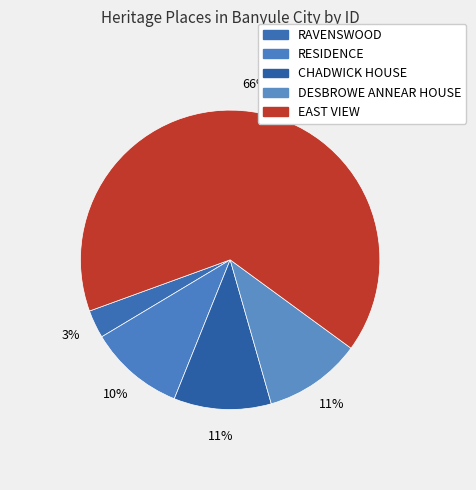

How many segments does this pie chart have?

5